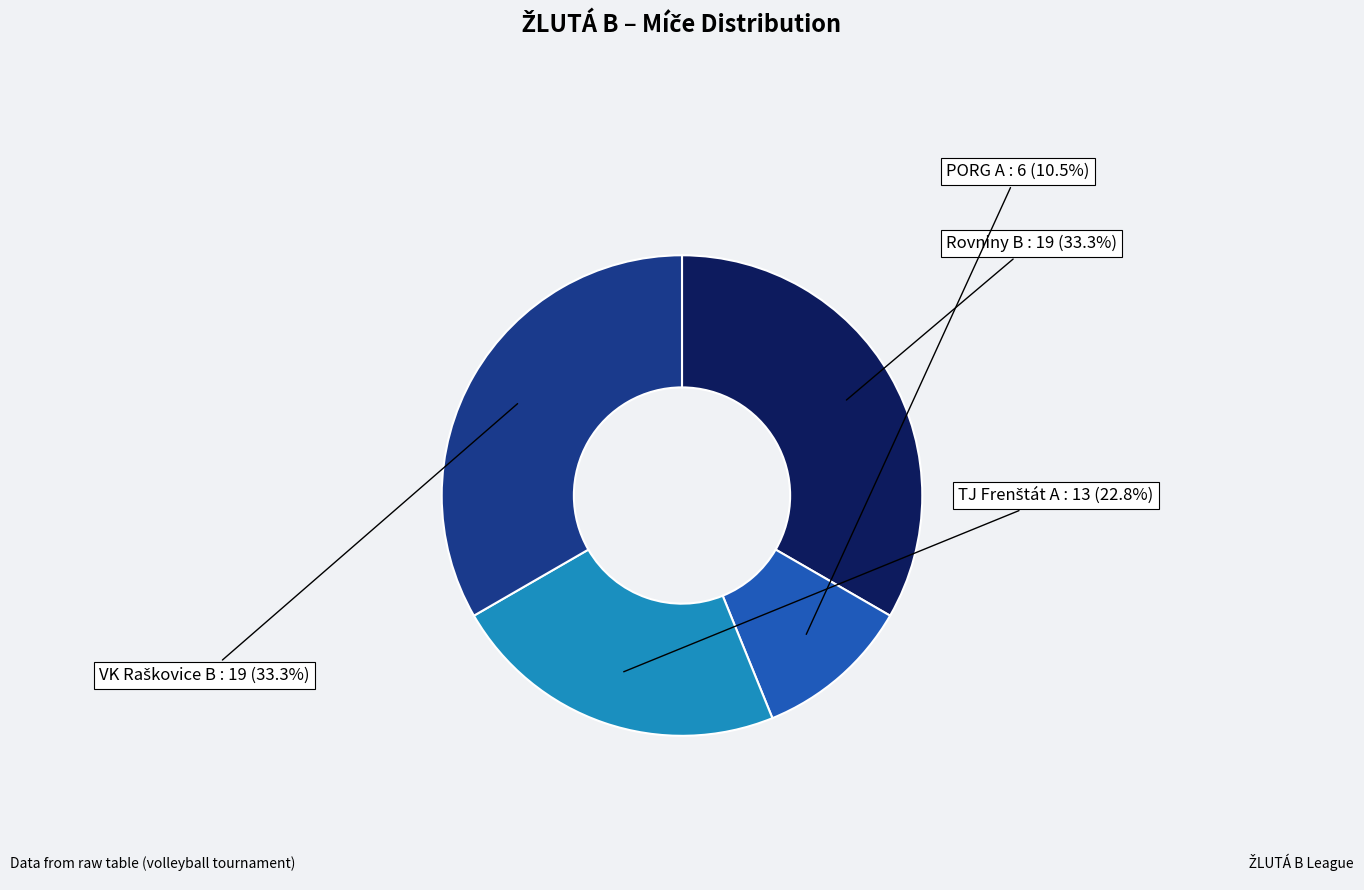

Which slice is the smallest?

PORG A